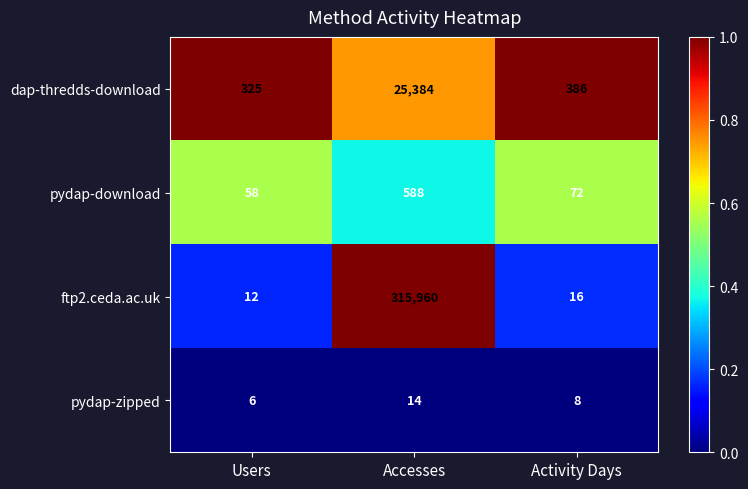

List the series in order of their peak value, lowest first.

pydap-zipped, pydap-download, dap-thredds-download, ftp2.ceda.ac.uk